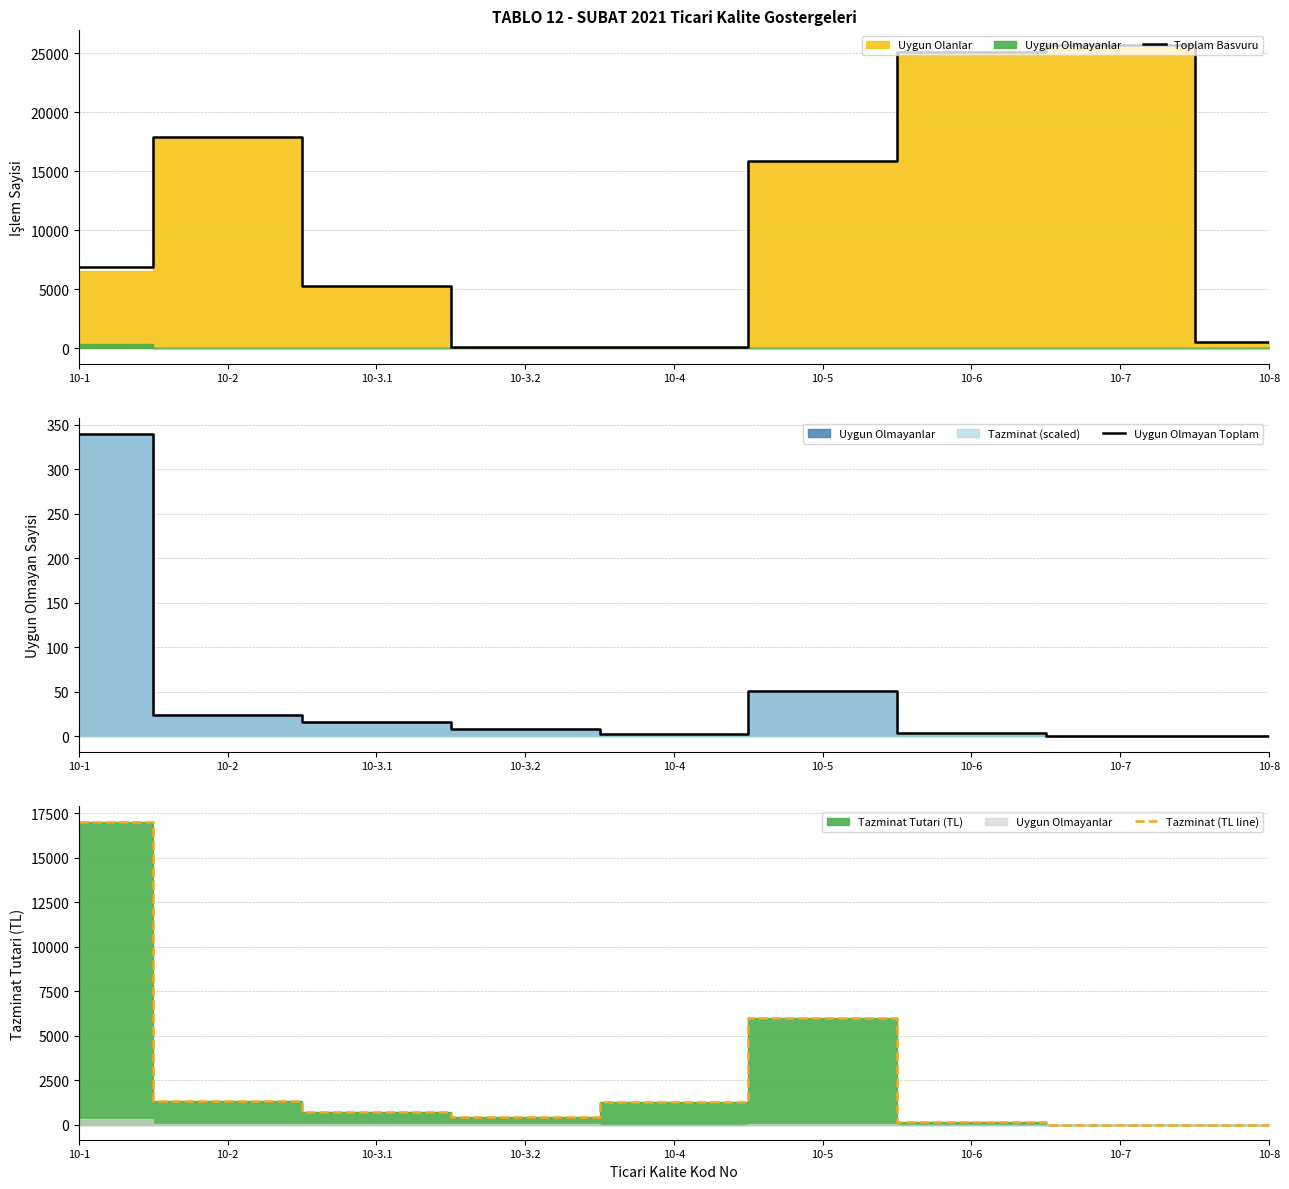

Where does the Toplam Basvuru series first go above 6869?

10-2